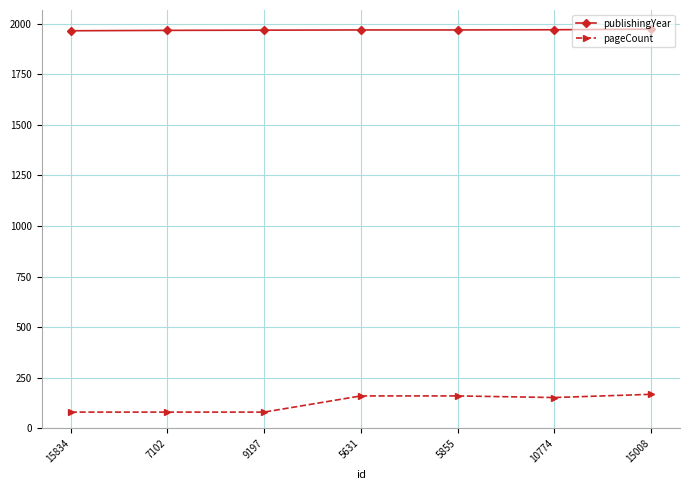

What is the value of the publishingYear point at the 1st from the left?

1965